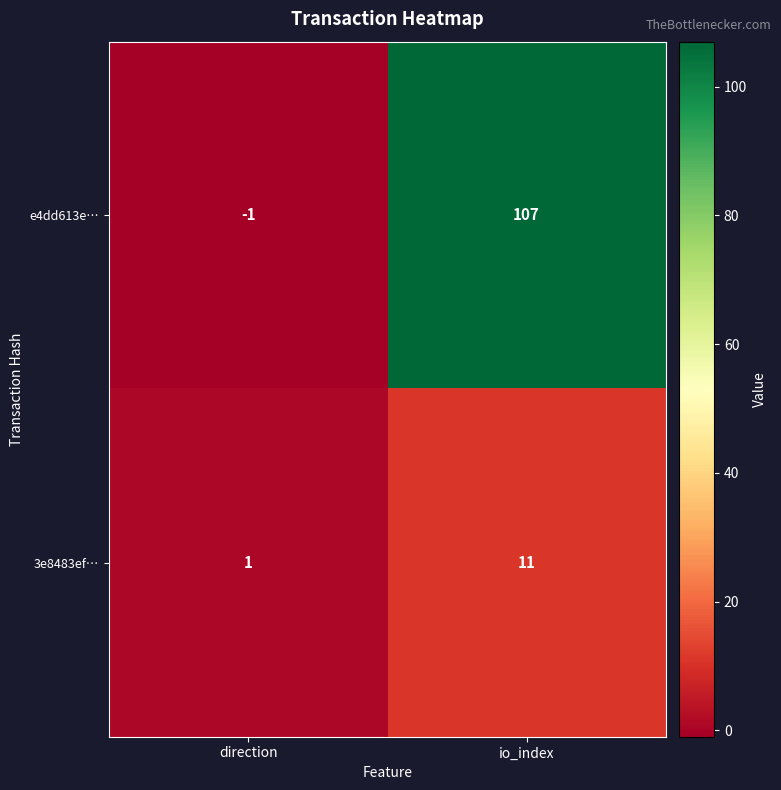

Is the value of 3e8483ef… at direction greater than the value of e4dd613e… at direction?

Yes